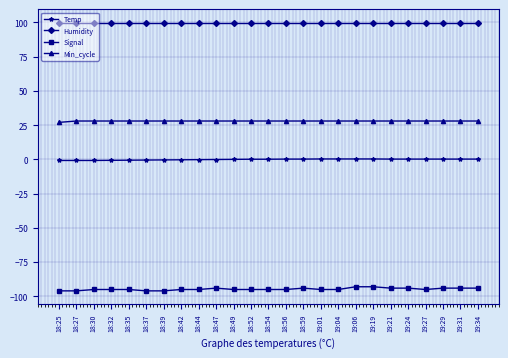

What is the label of the 16th point from the left?

19:01